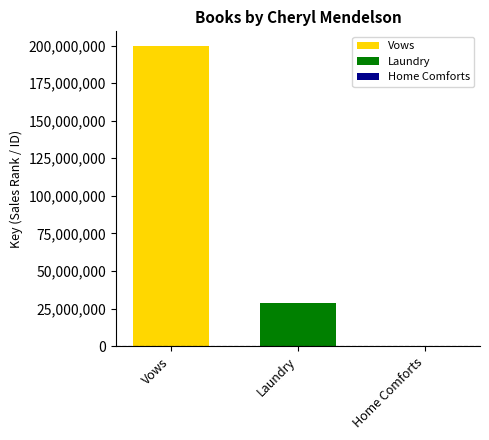

The value of Vows at Laundry is 199505168. True or false?

True